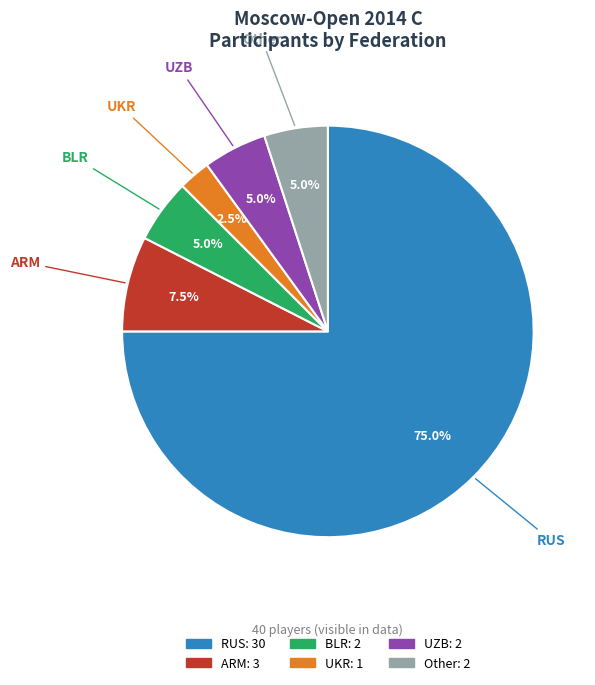

How many segments does this pie chart have?

6